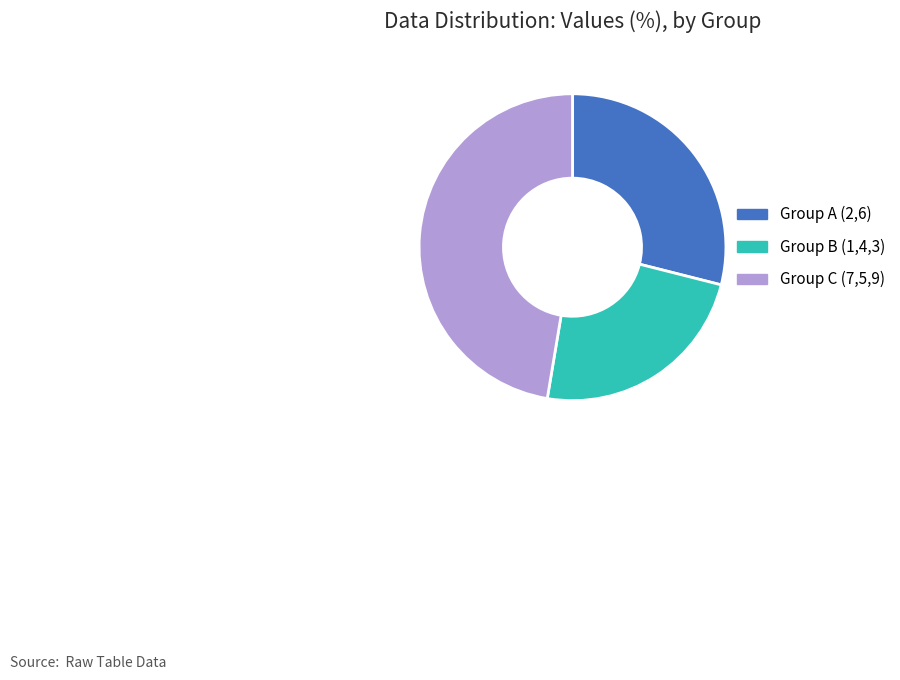

Is there any slice that represents more than half of the pie?

No